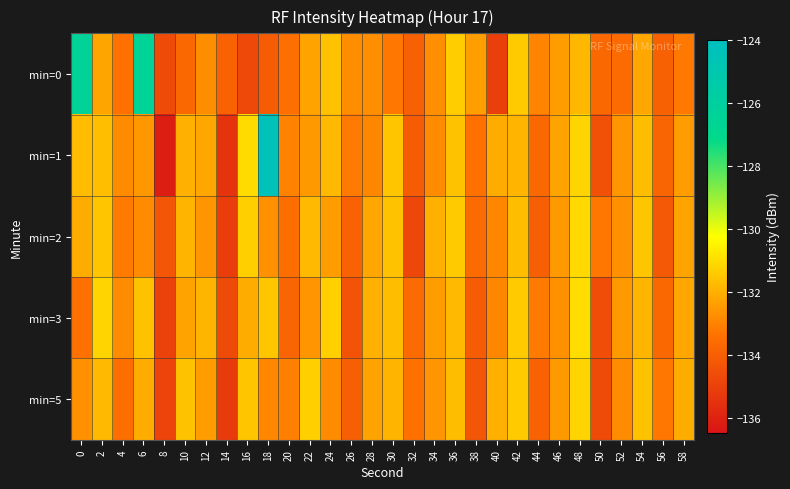

Which category has the lowest value across all series?

8